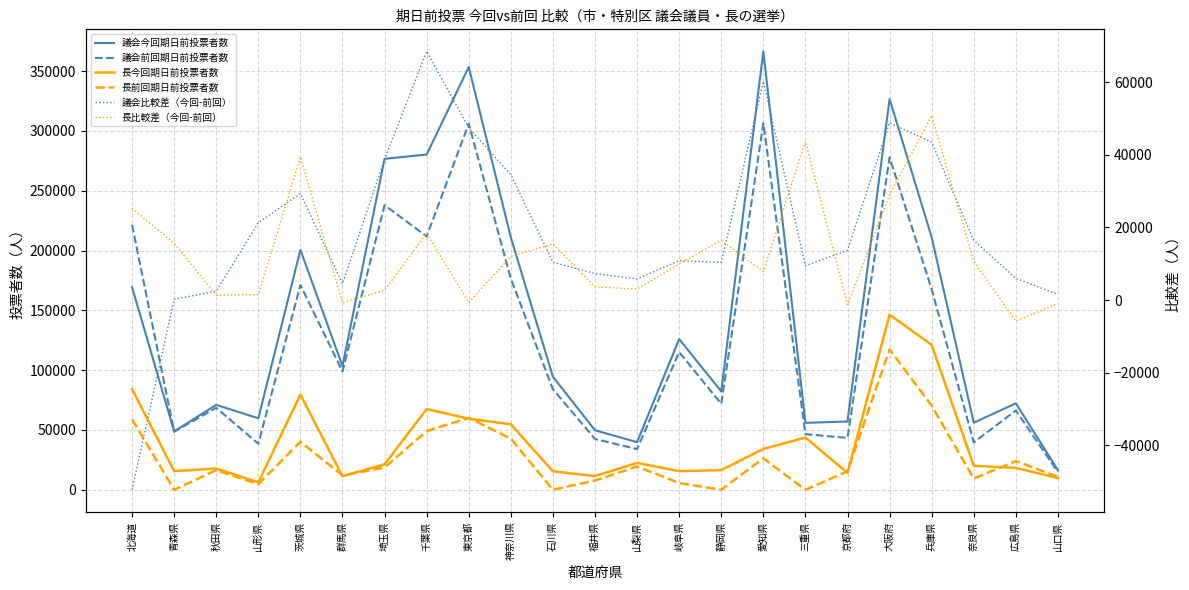

How many intersections are there between 長前回期日前投票者数 and 長比較差（今回-前回）?

10